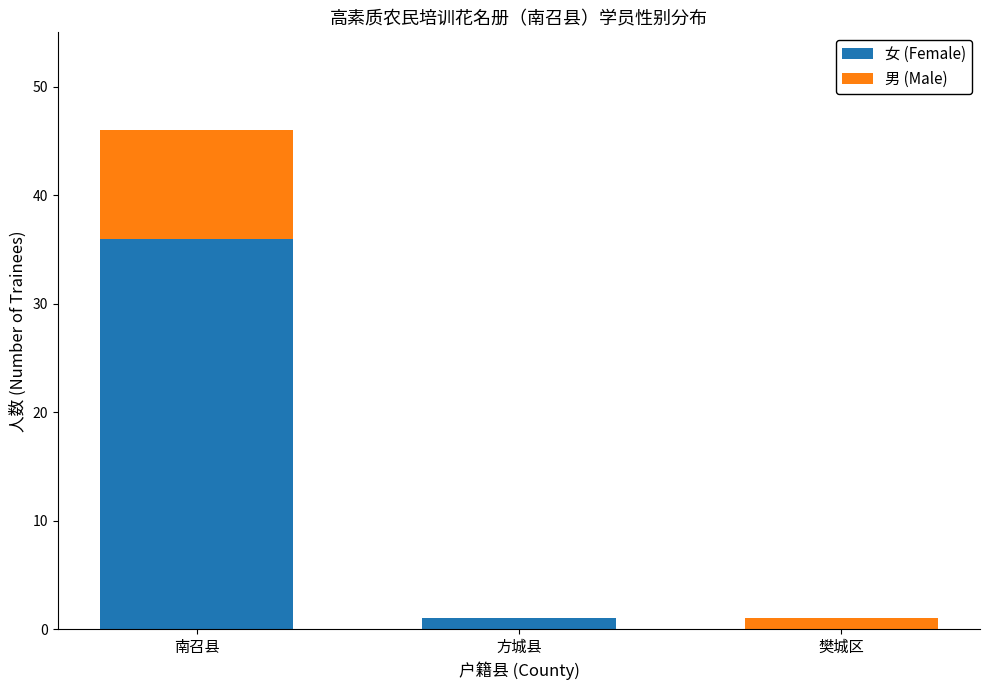

What is the total value across all series at 南召县?

46